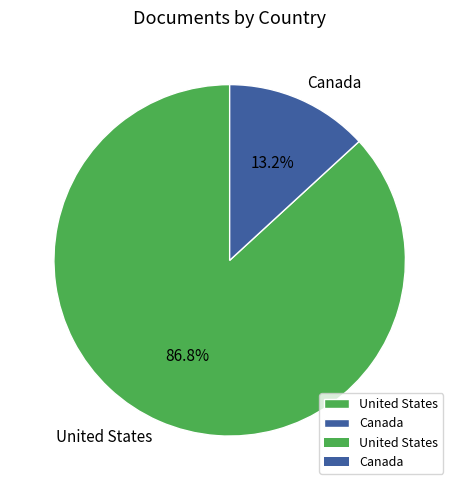

What is the largest slice in the pie chart?

United States